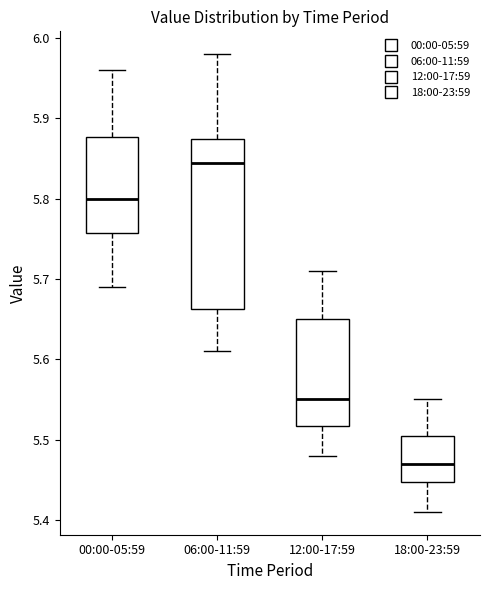

Reading left to right, transcribe this box plot: for each box, give where its median line is, the range the box spans, and where its two whiskers end, as read against the y-axis. The values are not printed on the chart, so give them approximately, as read against the axis.

00:00-05:59: median 5.80, box 5.76 to 5.88, whiskers 5.69 to 5.96
06:00-11:59: median 5.85, box 5.66 to 5.88, whiskers 5.61 to 5.98
12:00-17:59: median 5.55, box 5.52 to 5.65, whiskers 5.48 to 5.71
18:00-23:59: median 5.47, box 5.45 to 5.51, whiskers 5.41 to 5.55